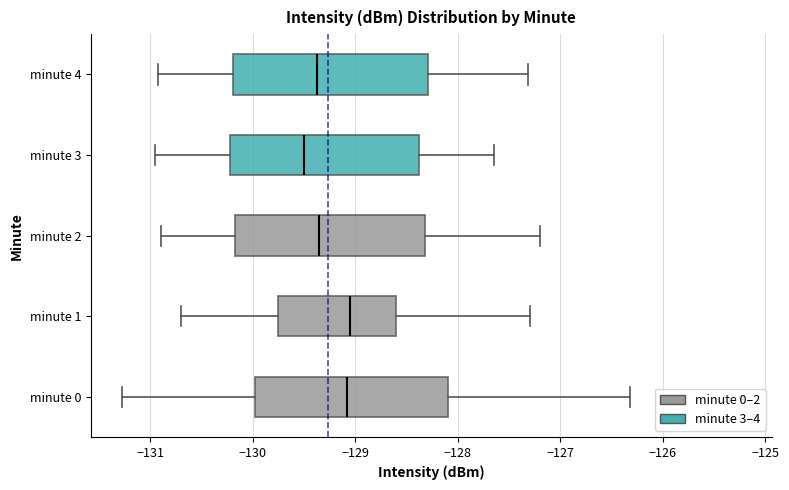

Which box has the furthest to the left median line?

minute 3